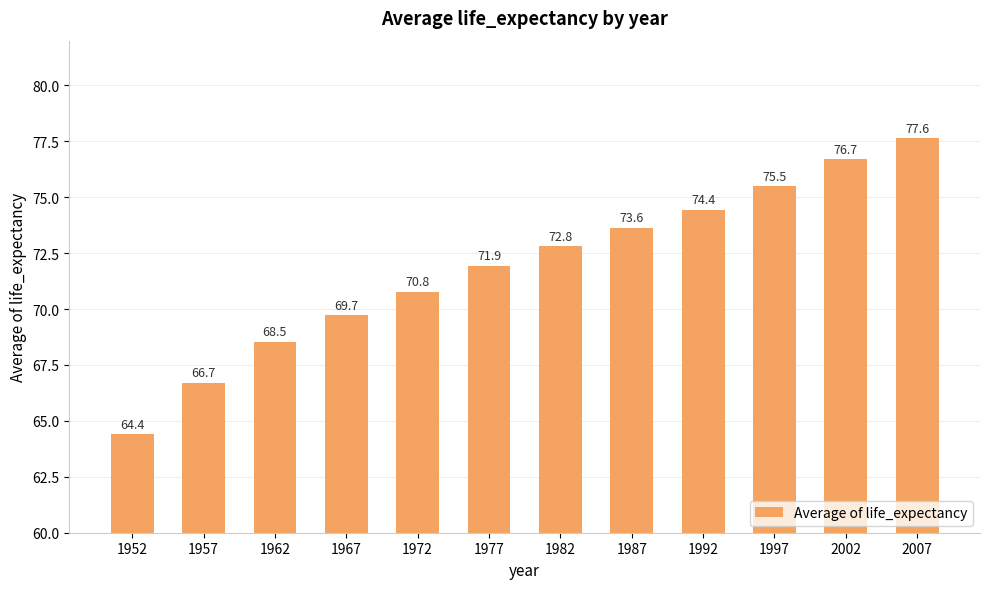

What is the maximum value shown in the chart?

77.6